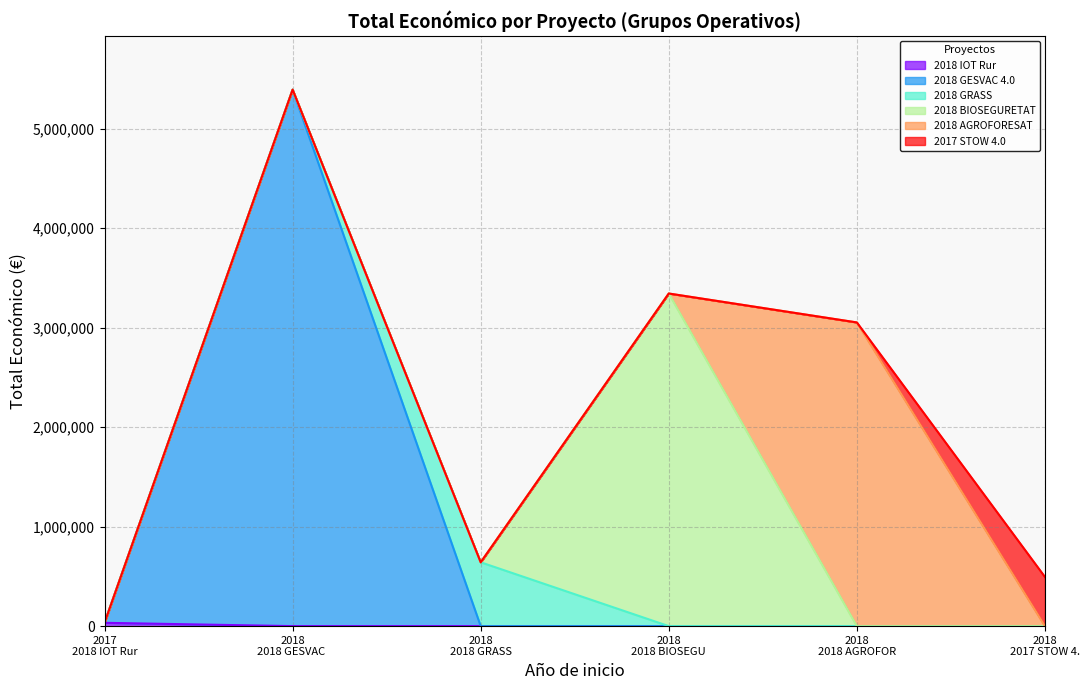

Reading right to left, what are all the values shown in this chart?

494256	3051573	3342252	641336	5390598	33298